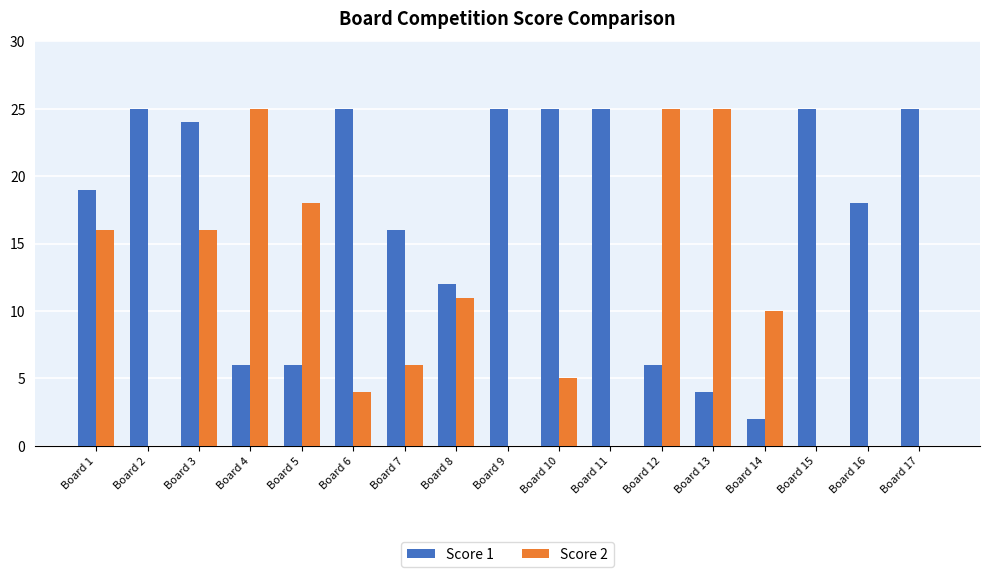

At which category is the sum across all series the highest?

Board 3